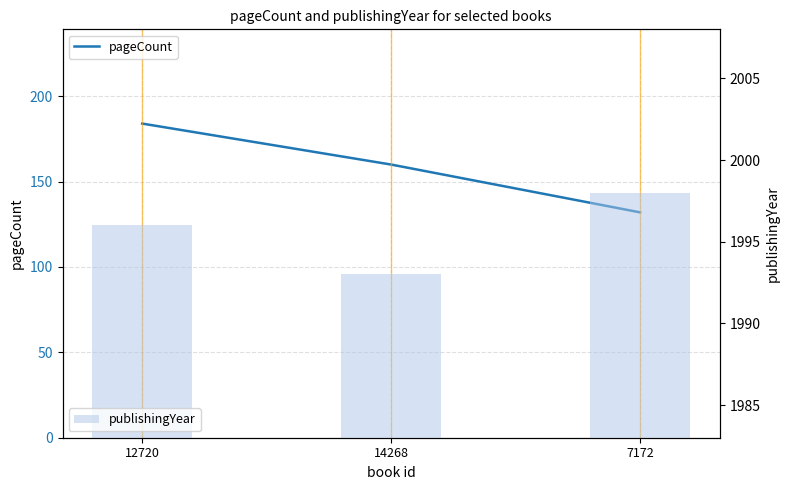

Is it true that pageCount equals 160 at 14268?

True